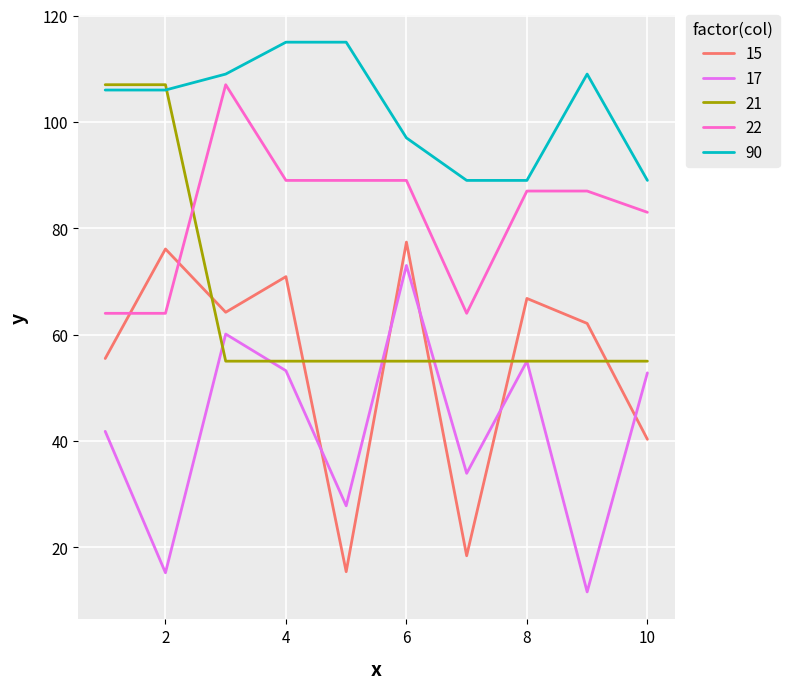

Which series has the largest total across all categories?

90